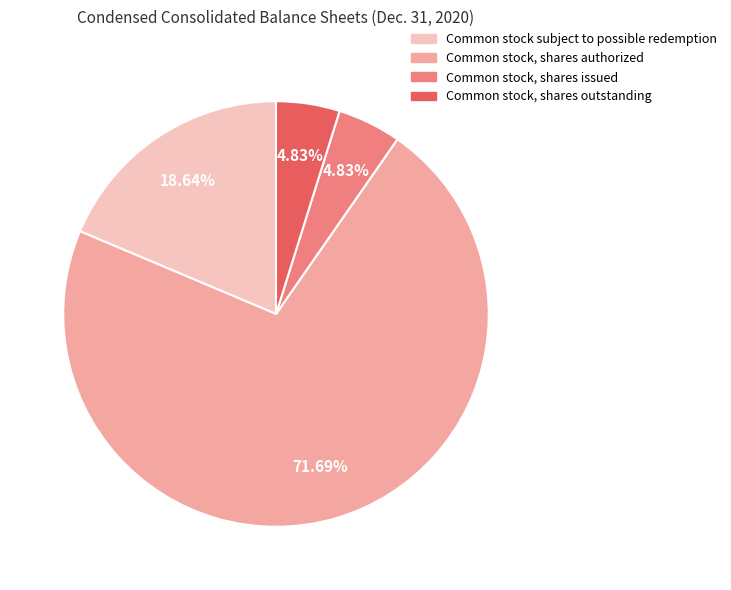

How many segments does this pie chart have?

4